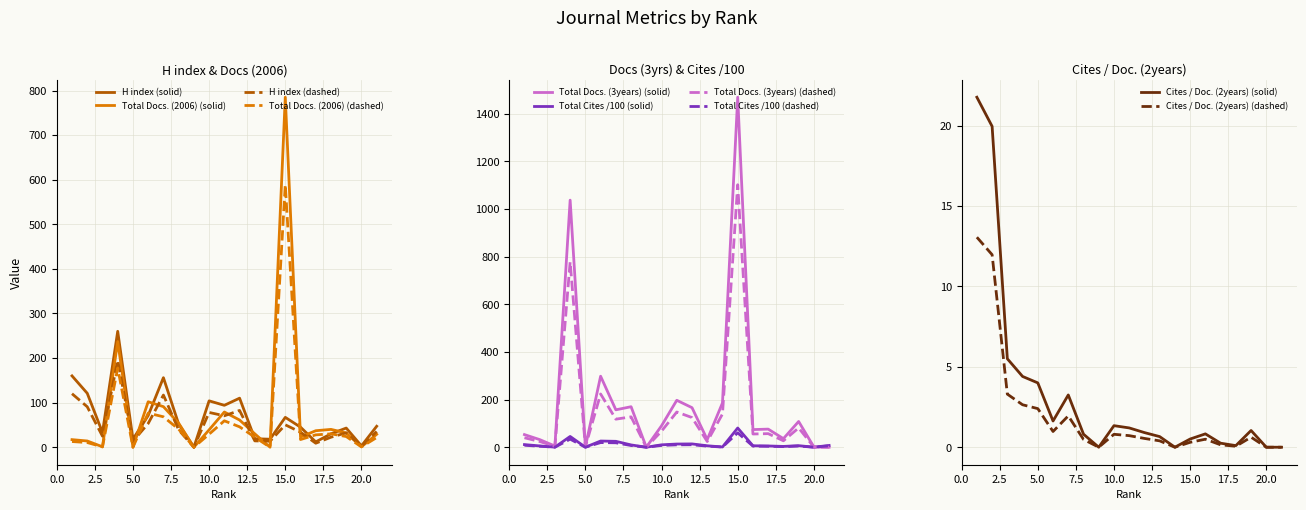

True or false: Cites / Doc. (2years) and H index intersect in this chart.

False